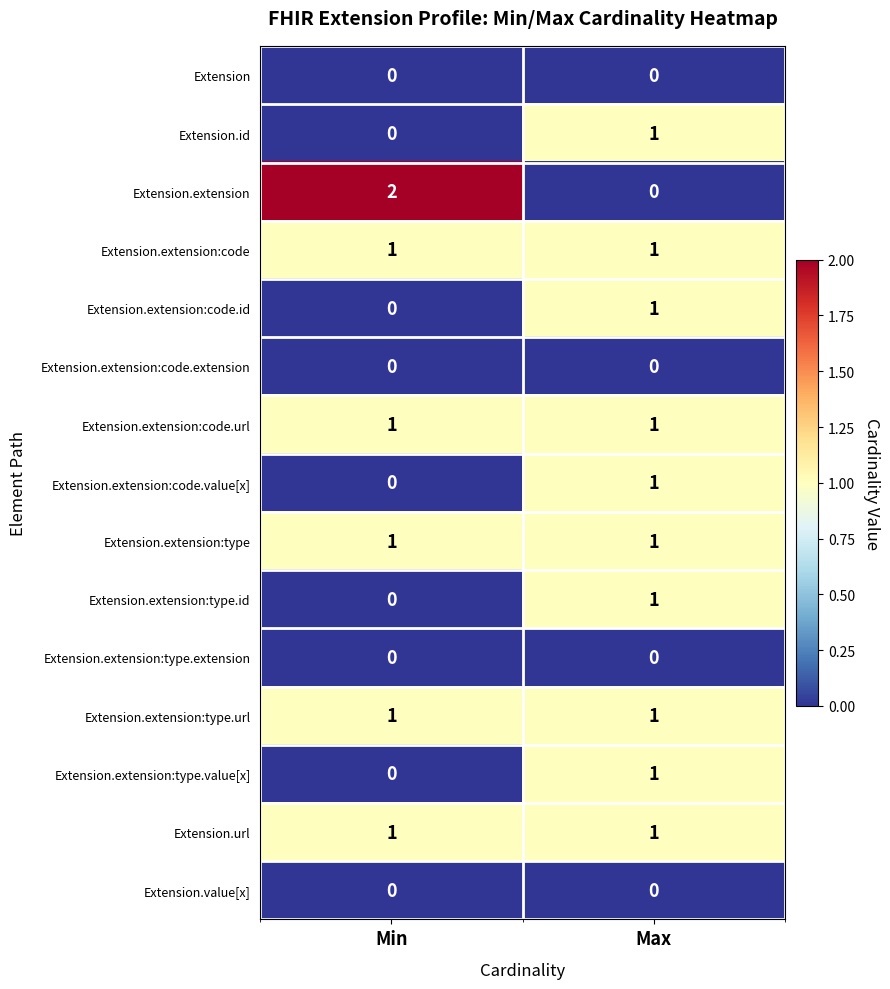

Which series has the largest range (max minus min)?

Extension.extension